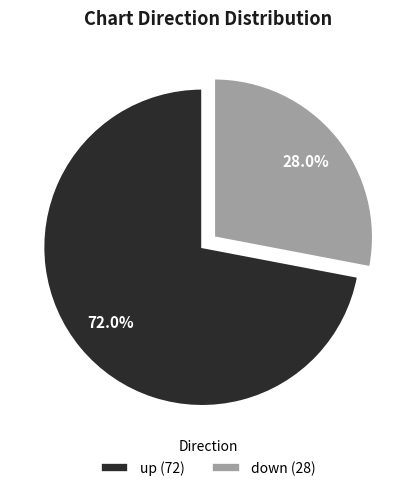

Which slice is the largest?

up